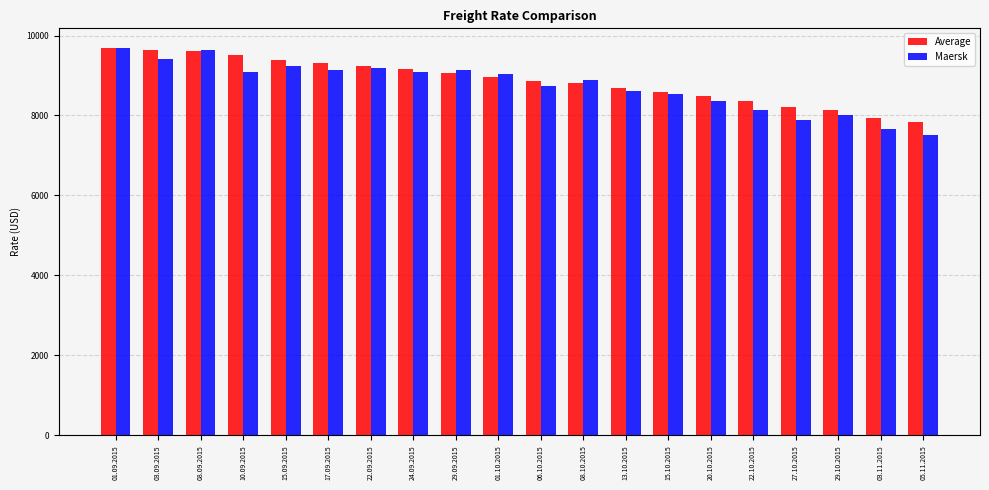

Which series changed the most between 27.10.2015 and 03.11.2015?

Average